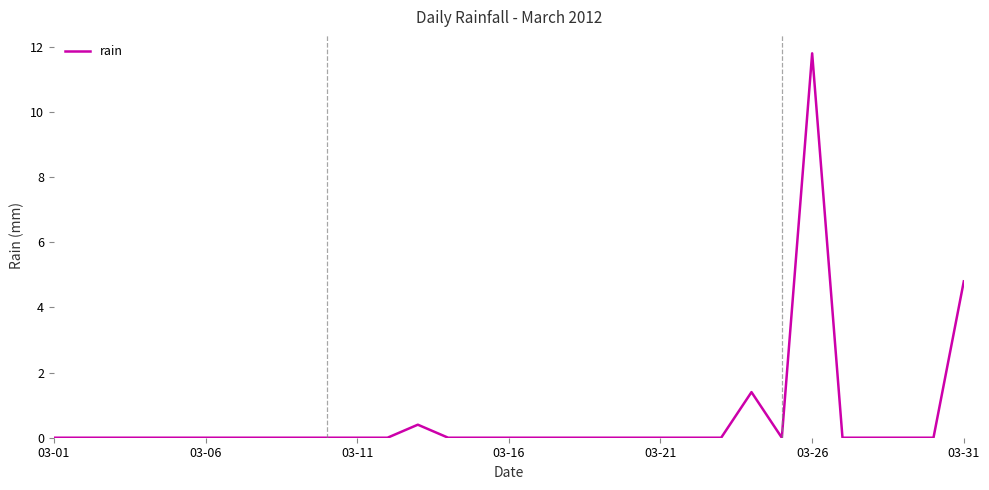

What is the difference between the maximum and minimum values?

11.8